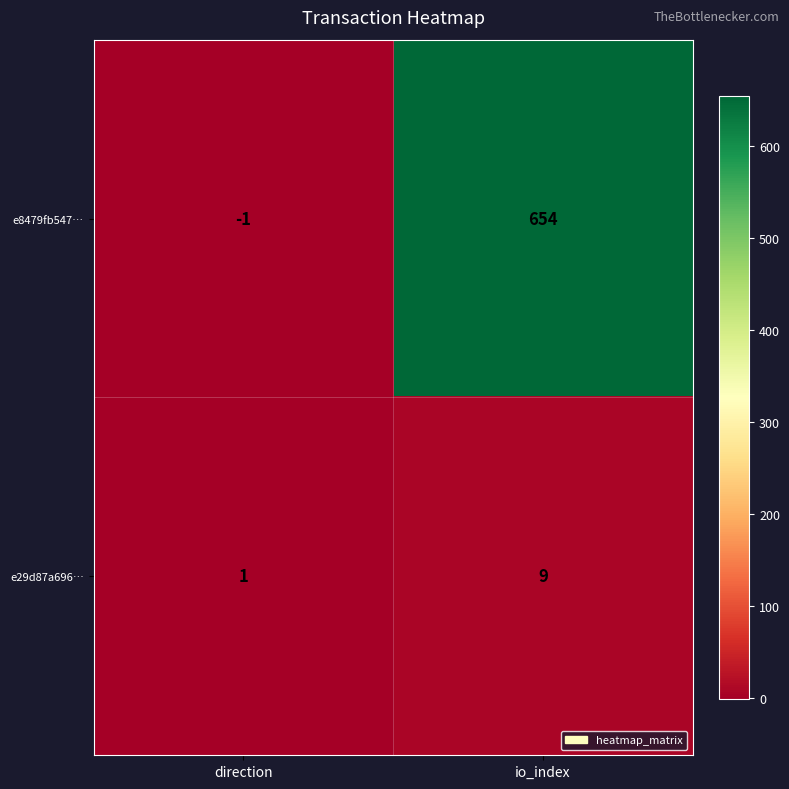

What is the average value of the e29d87a696… series?

5